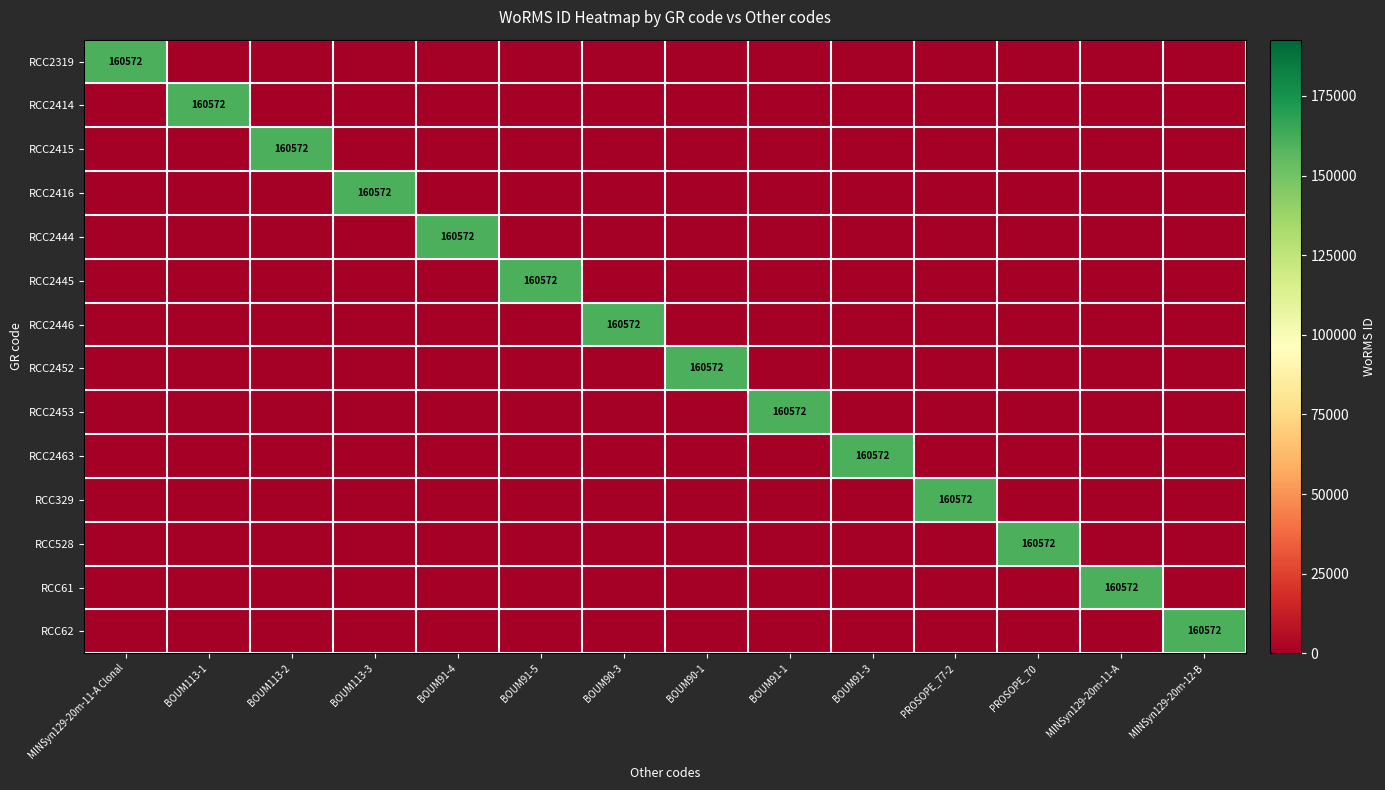

The RCC2414 series shows 0 at BOUM113-2. True or false?

True